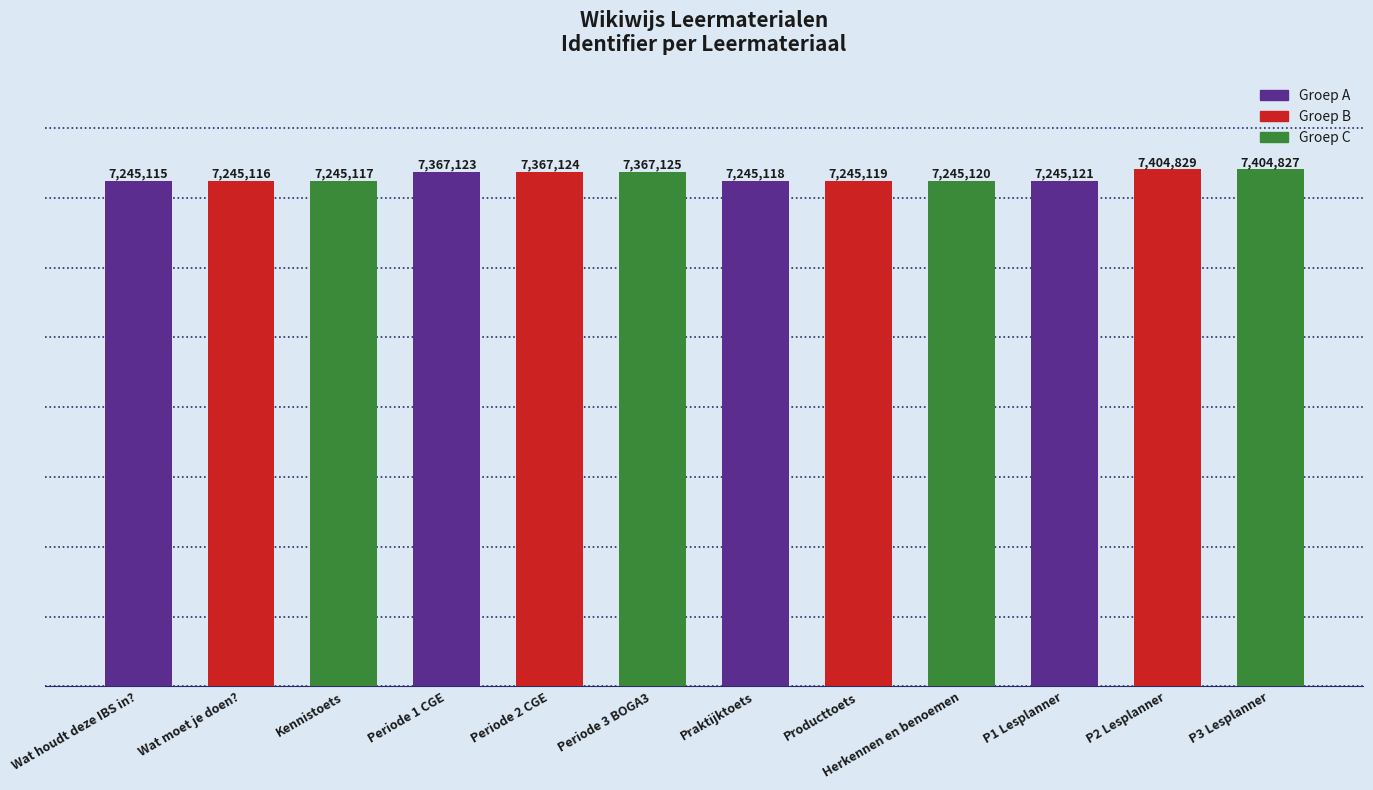

Reading left to right, list all the values displayed in this chart.

7245115	7245116	7245117	7367123	7367124	7367125	7245118	7245119	7245120	7245121	7404829	7404827